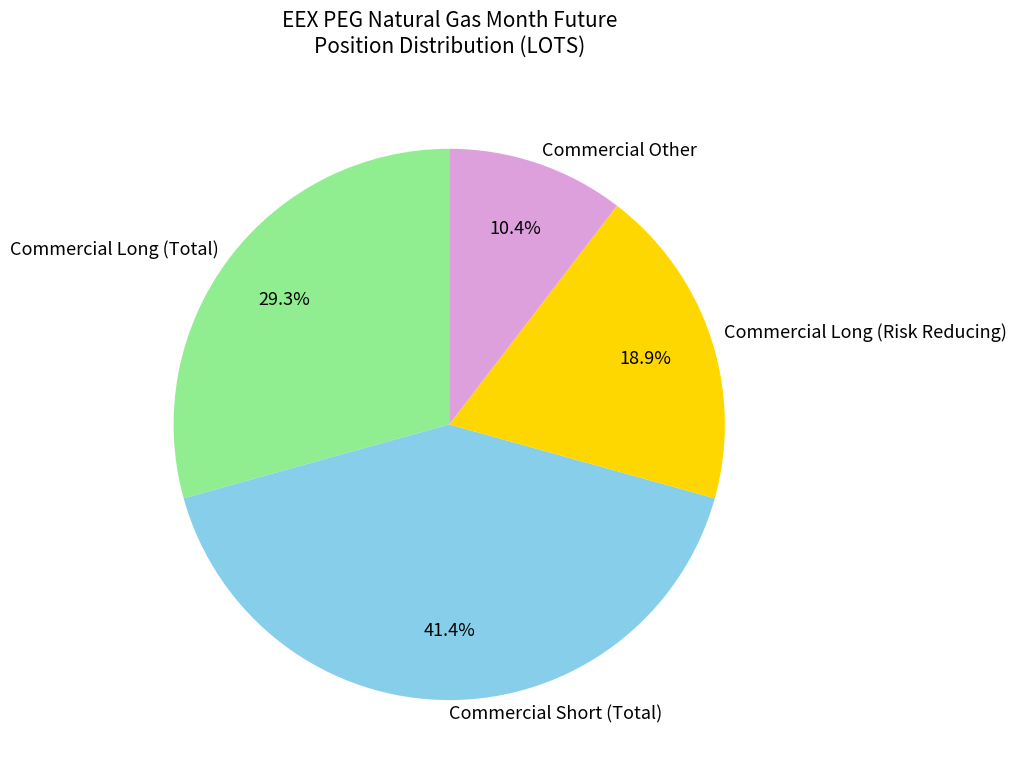

Does Commercial Long (Risk Reducing) represent more than half of the total?

No